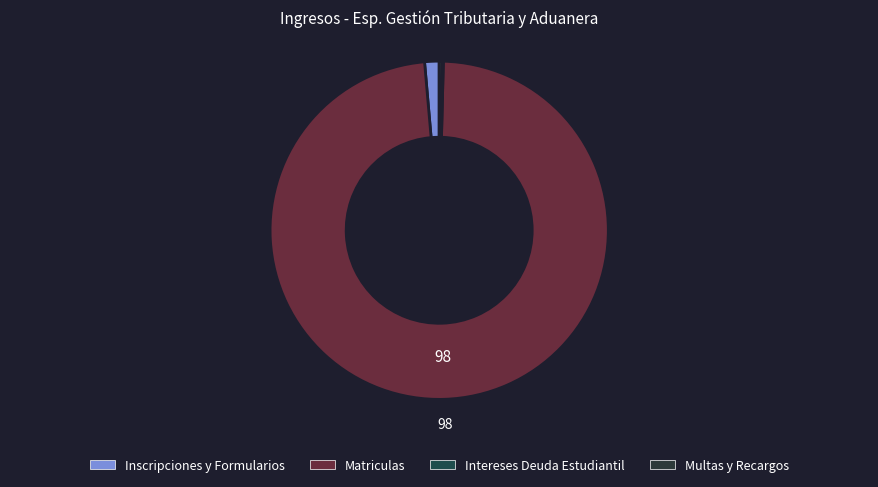

Count the number of slices in the pie.

4